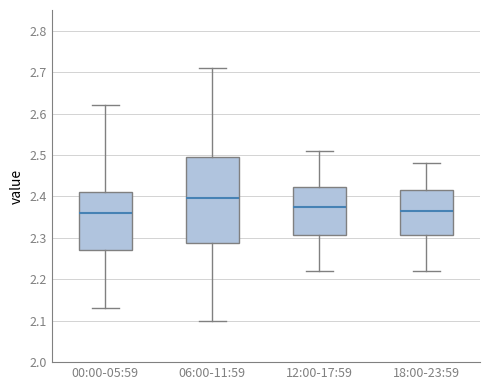

Reading left to right, transcribe this box plot: for each box, give where its median line is, the range the box spans, and where its two whiskers end, as read against the y-axis. The values are not printed on the chart, so give them approximately, as read against the axis.

00:00-05:59: median 2.36, box 2.27 to 2.41, whiskers 2.13 to 2.62
06:00-11:59: median 2.40, box 2.29 to 2.50, whiskers 2.10 to 2.71
12:00-17:59: median 2.38, box 2.31 to 2.42, whiskers 2.22 to 2.51
18:00-23:59: median 2.37, box 2.31 to 2.42, whiskers 2.22 to 2.48